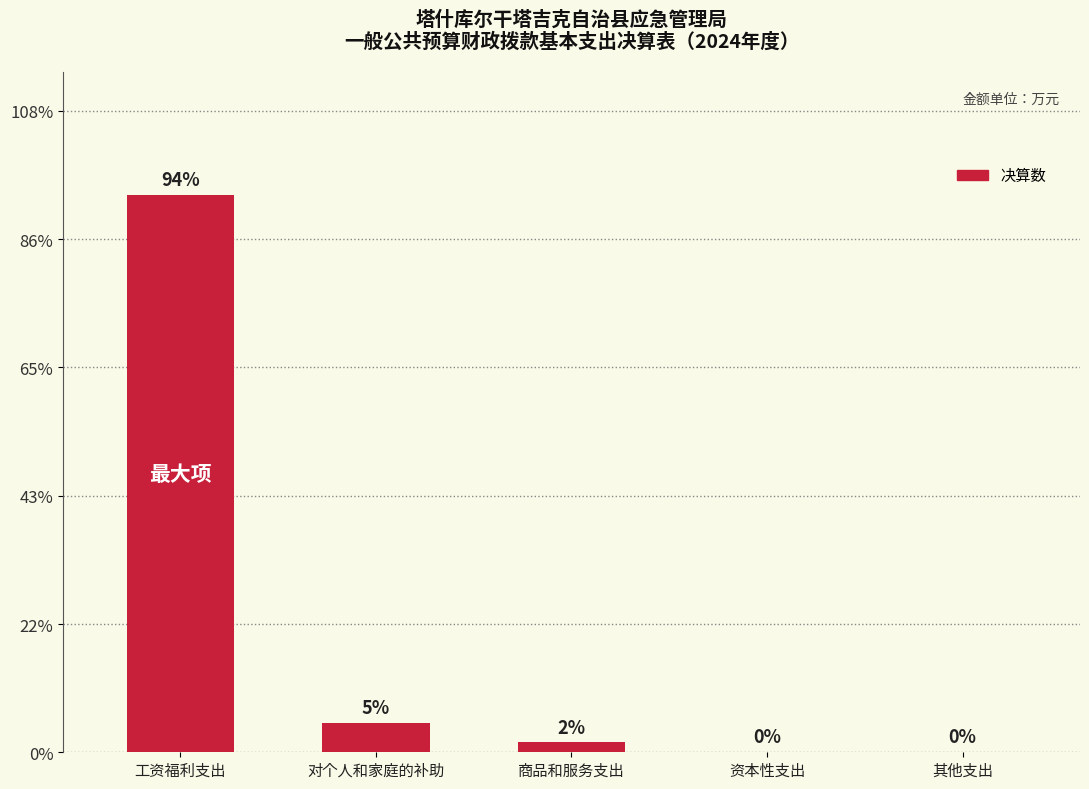

Rank the categories by value from lowest to highest.

资本性支出, 其他支出, 商品和服务支出, 对个人和家庭的补助, 工资福利支出